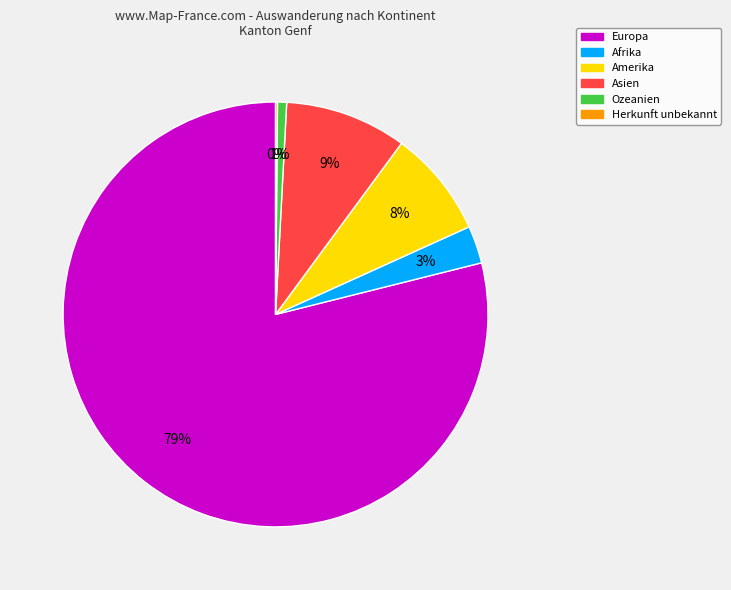

To the nearest percent, what is the combined percentage of Amerika and Afrika?

11%